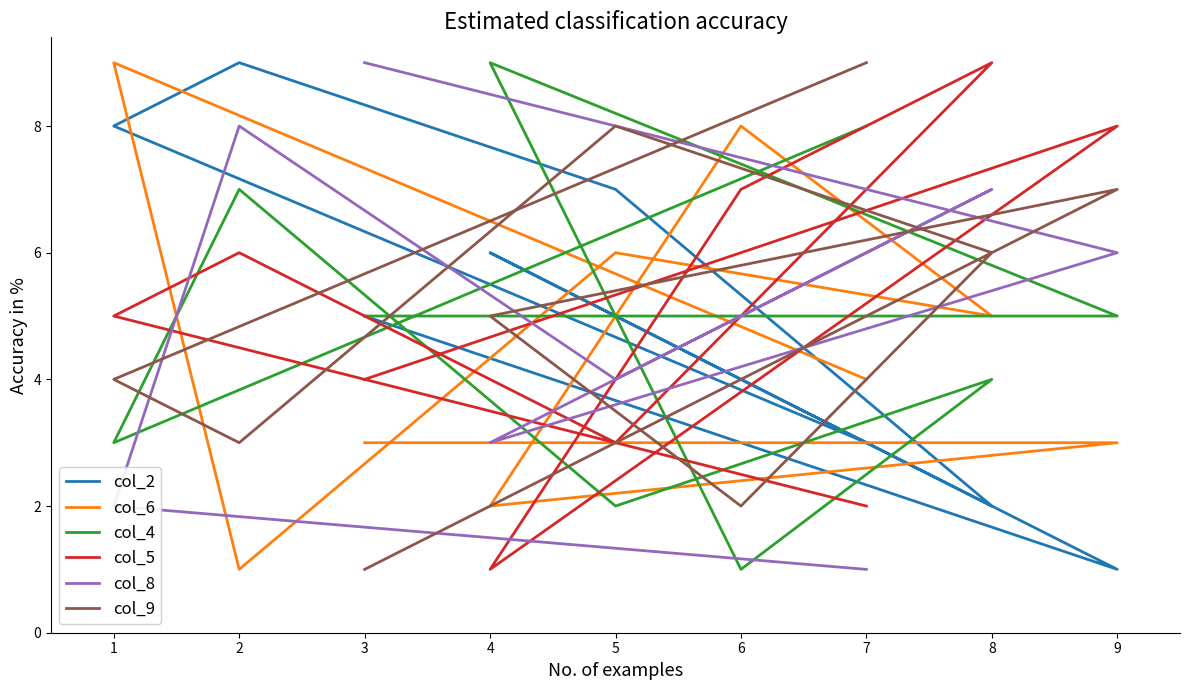

How many col_4 values are between 3 and 7?

5